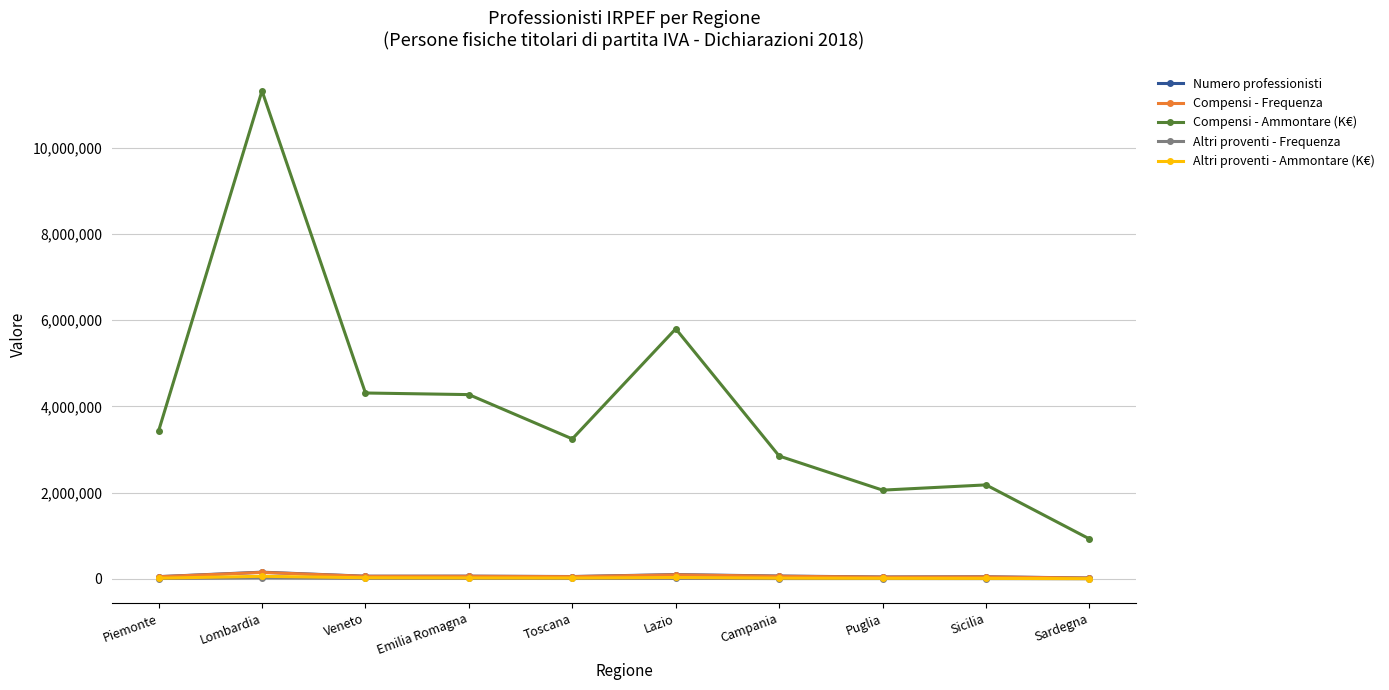

Read the Altri proventi - Frequenza value at Veneto, to the nearest 10.

10700